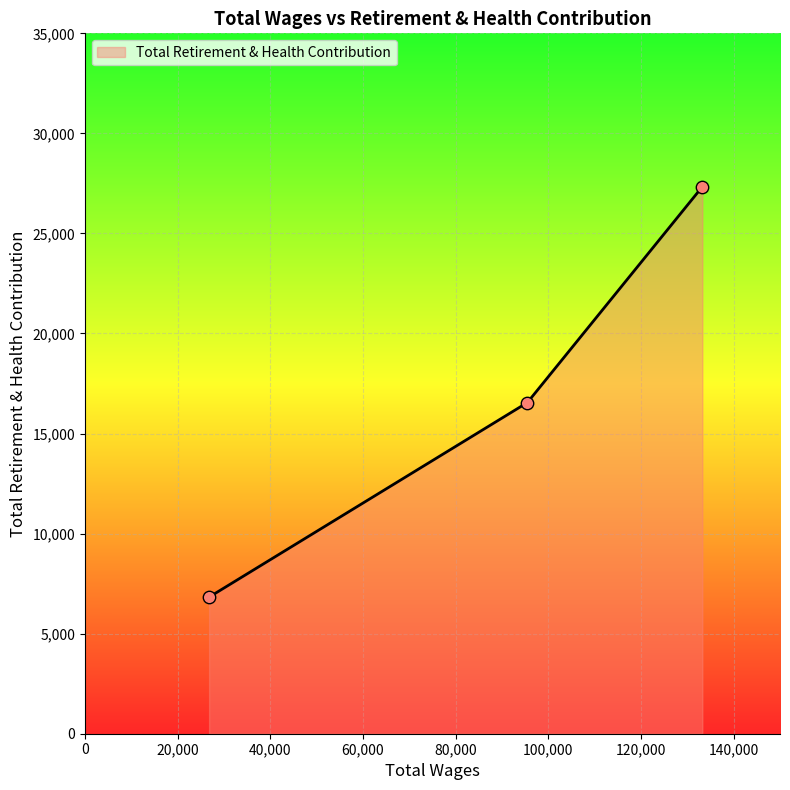

What is the difference between the maximum and minimum values?

20506.6